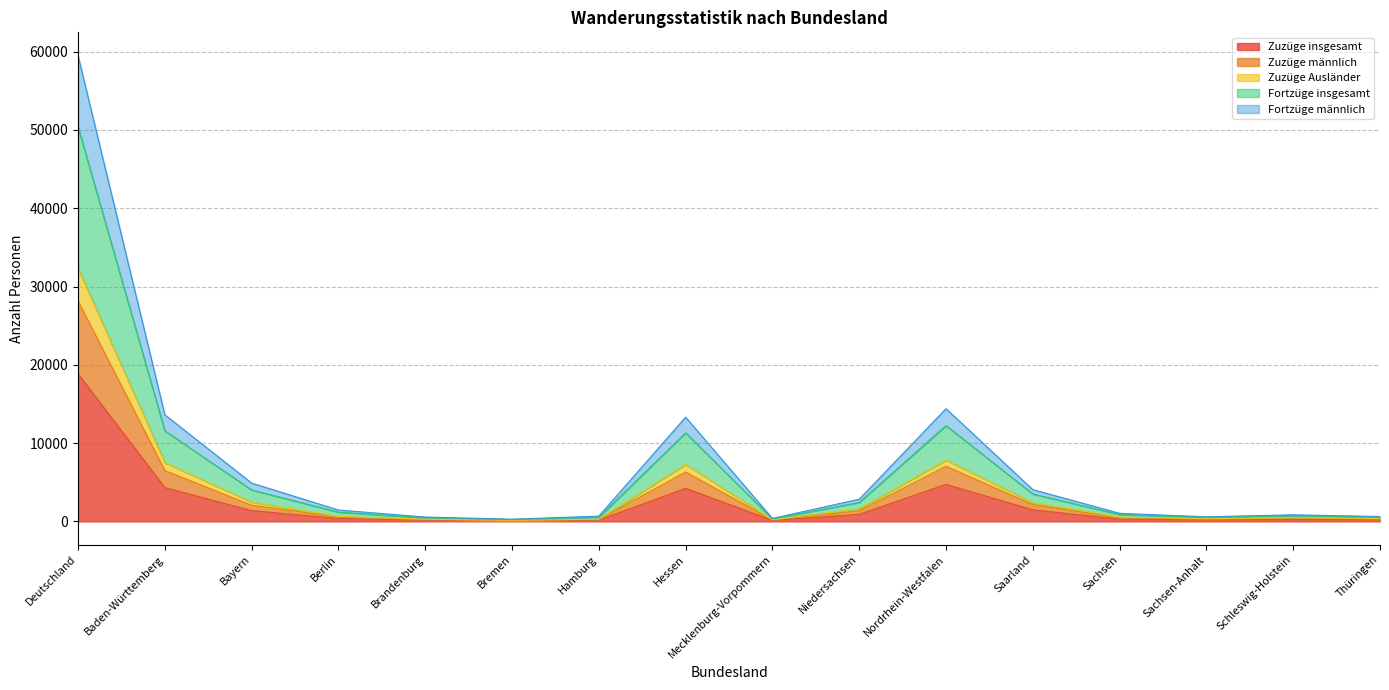

List the labels in order of Fortzüge insgesamt value, largest first.

Deutschland, Nordrhein-Westfalen, Baden-Württemberg, Hessen, Bayern, Saarland, Niedersachsen, Berlin, Sachsen, Schleswig-Holstein, Hamburg, Thüringen, Sachsen-Anhalt, Brandenburg, Mecklenburg-Vorpommern, Bremen